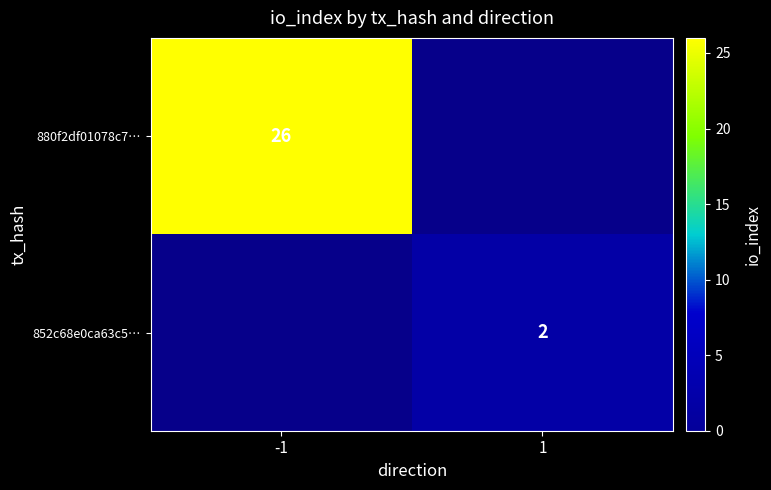

True or false: 852c68e0ca63c5… has a value of 0 at 1.

False